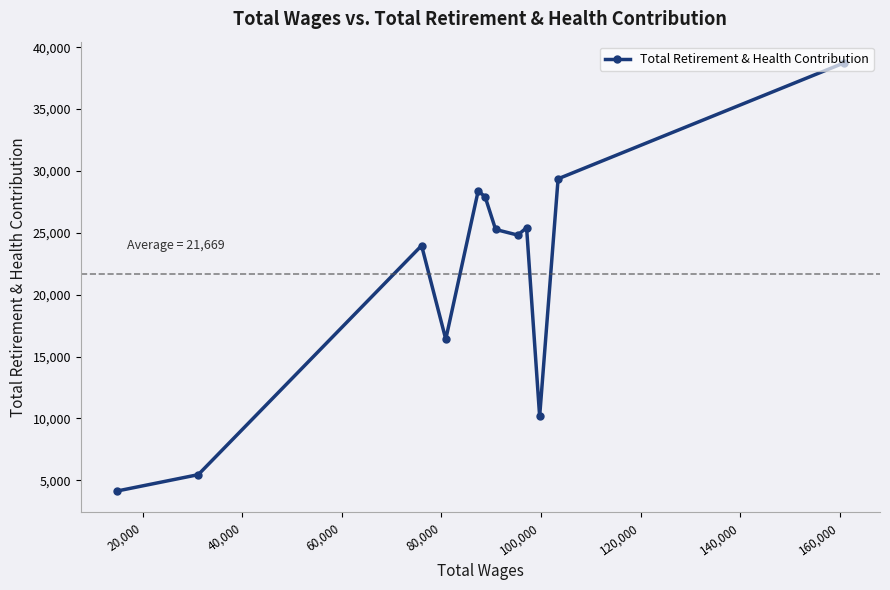

What is the sum of all values?

260029